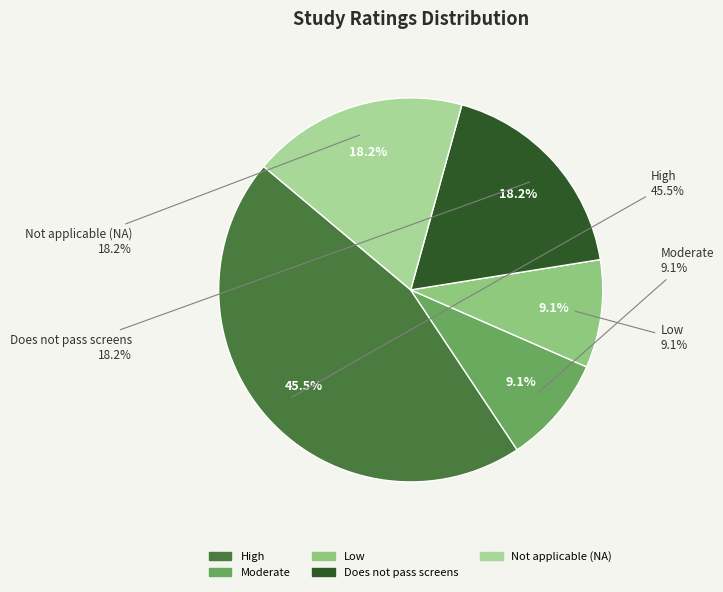

How many slices are in this pie chart?

5